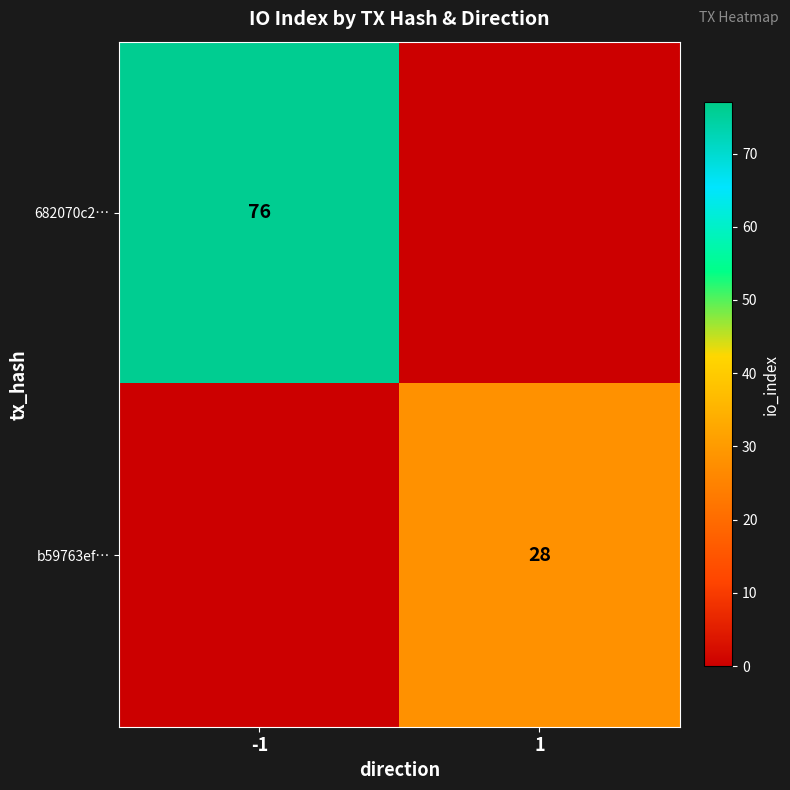

What is the total value across all series at -1?

76